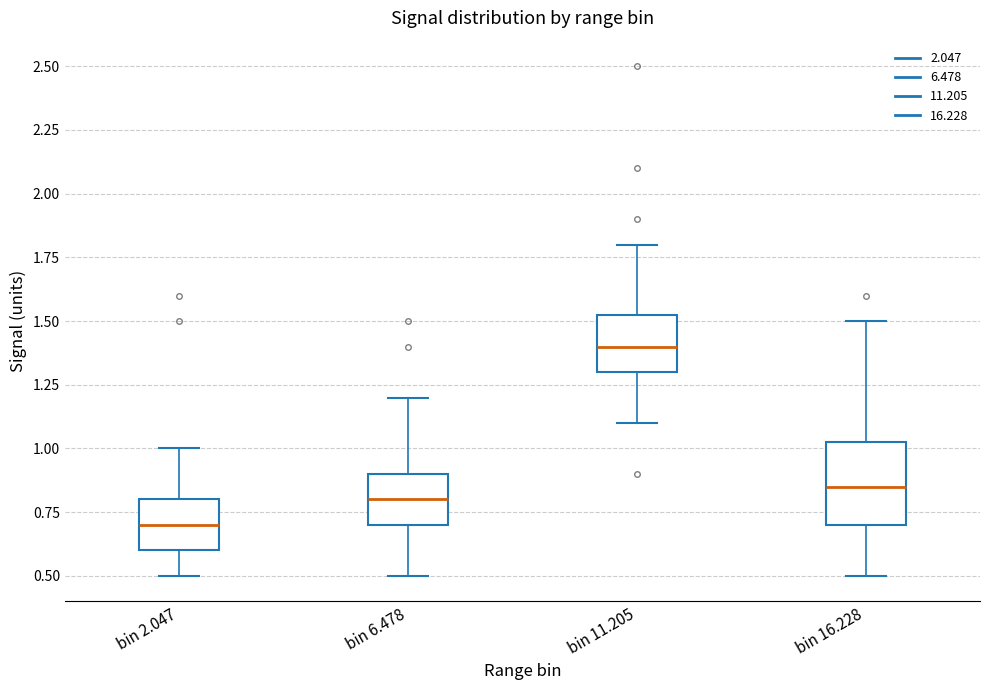

Reading left to right, transcribe this box plot: for each box, give where its median line is, the range the box spans, and where its two whiskers end, as read against the y-axis. The values are not printed on the chart, so give them approximately, as read against the axis.

bin 2.047: median 0.70, box 0.60 to 0.80, whiskers 0.50 to 1.00
bin 6.478: median 0.80, box 0.70 to 0.90, whiskers 0.50 to 1.20
bin 11.205: median 1.40, box 1.30 to 1.55, whiskers 1.10 to 1.80
bin 16.228: median 0.85, box 0.70 to 1.05, whiskers 0.50 to 1.50